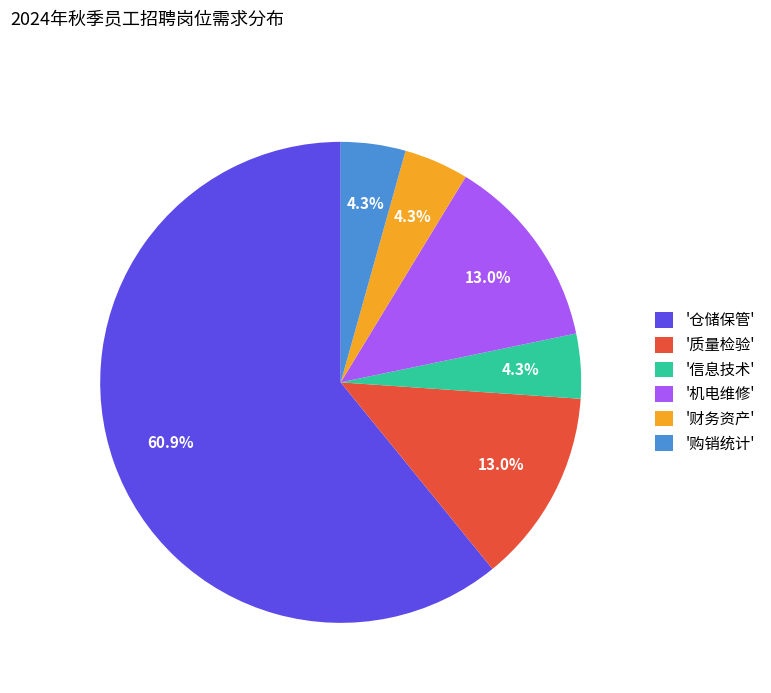

To the nearest percent, what is the difference between the largest and smallest slice percentages?

57%